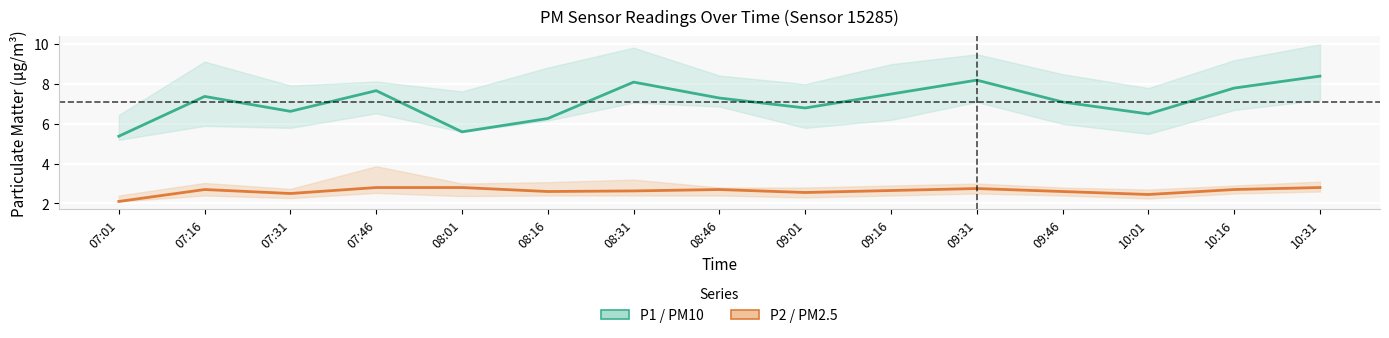

Reading left to right, extract all data points from this chart.

P1 (PM10) mean: 5.4	7.4	6.6	7.7	5.6	6.3	8.1	7.3	6.8	7.5	8.2	7.1	6.5	7.8	8.4
P2 (PM2.5) mean: 2.1	2.7	2.5	2.8	2.8	2.6	2.6	2.7	2.5	2.6	2.8	2.6	2.5	2.7	2.8